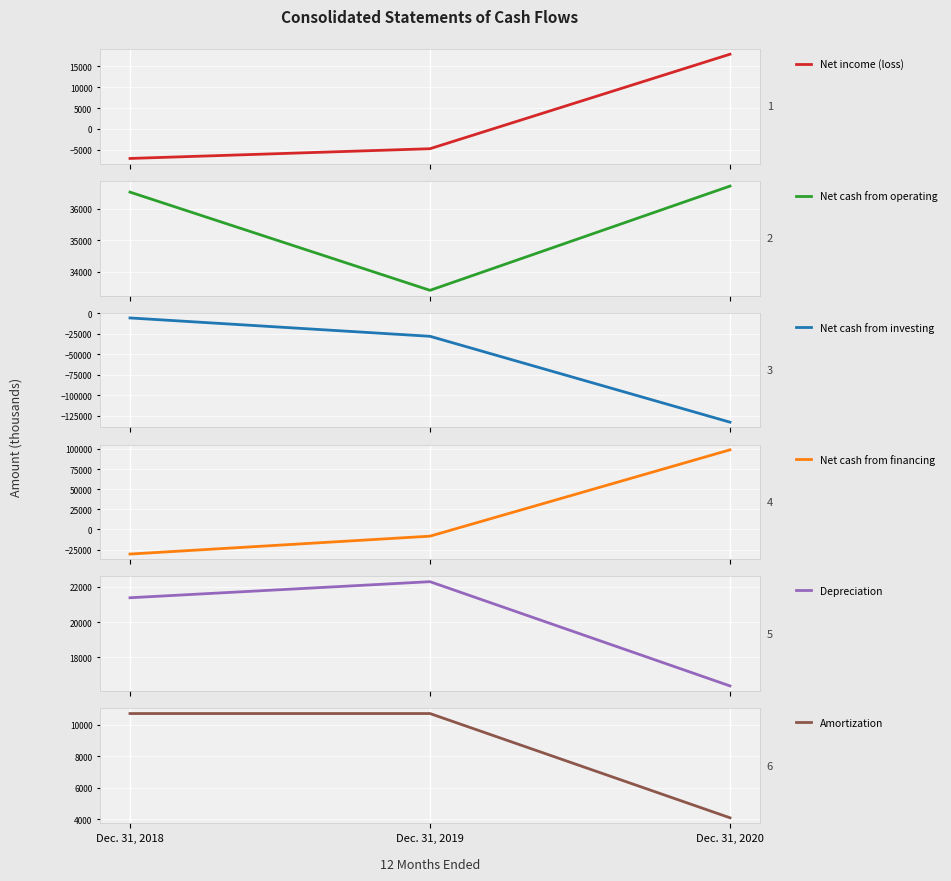

How many lines are shown in the chart?

6